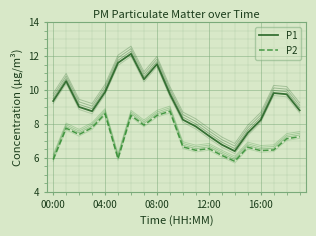

What is the sum of the P1 values at 14 and 8?

17.9